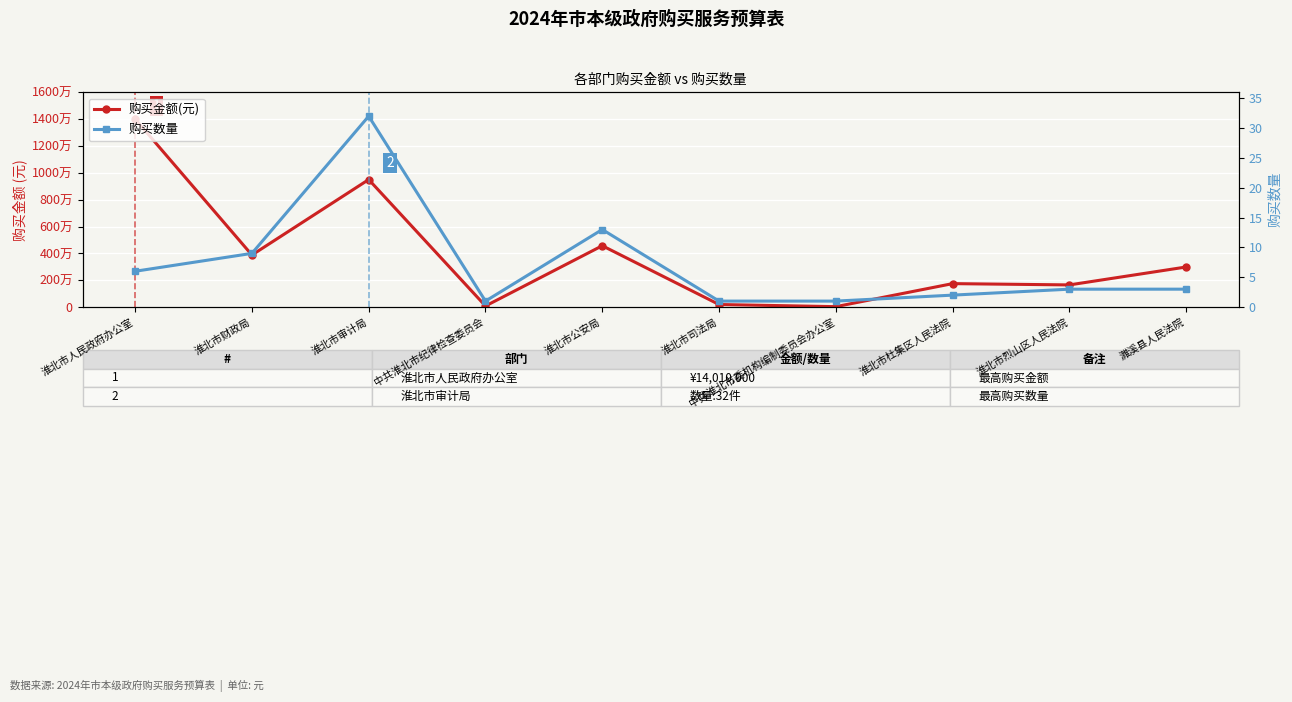

What is the difference between the maximum and second lowest values in the 购买数量 series?

31